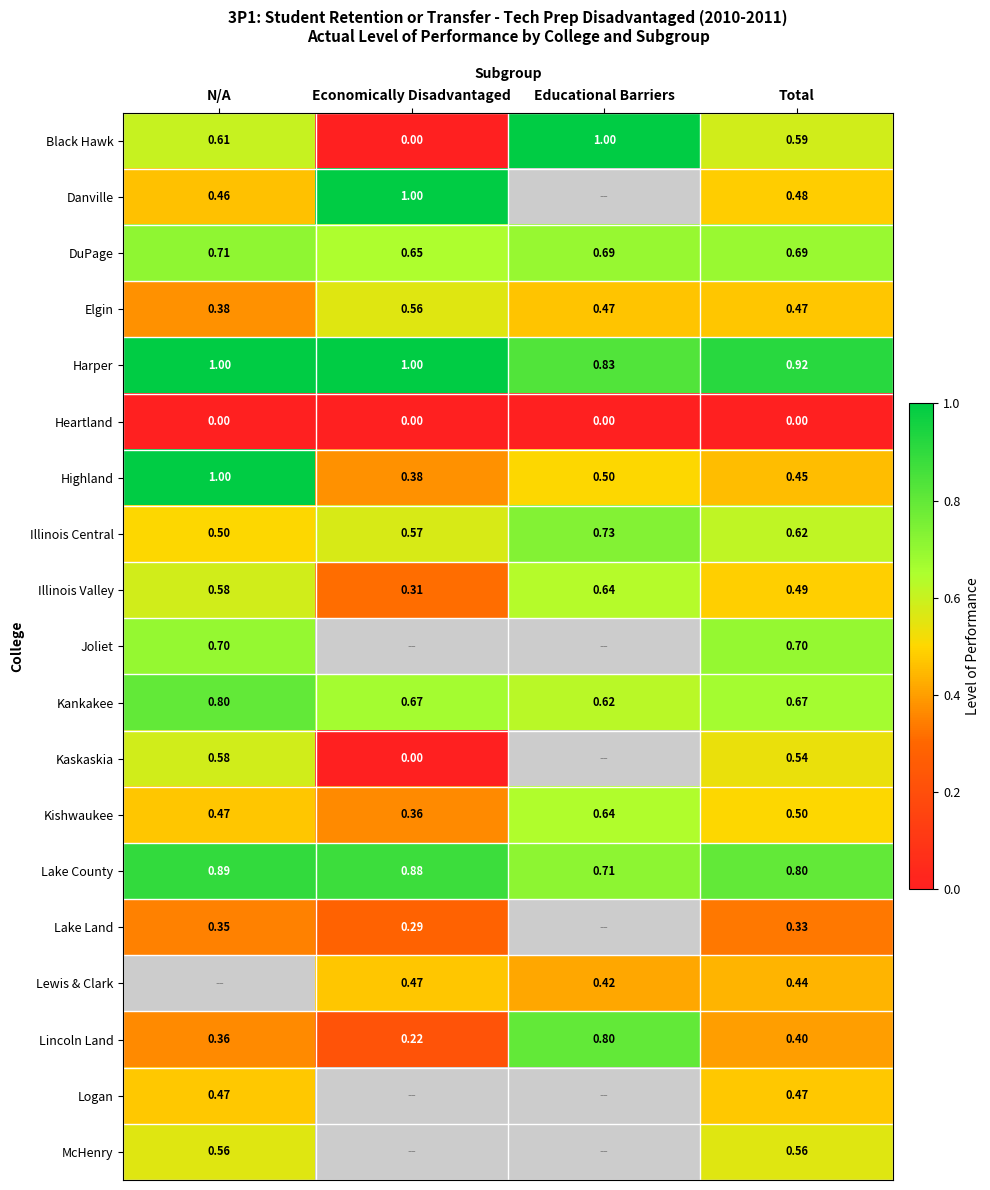

Which has a higher value, N/A or Total?

N/A